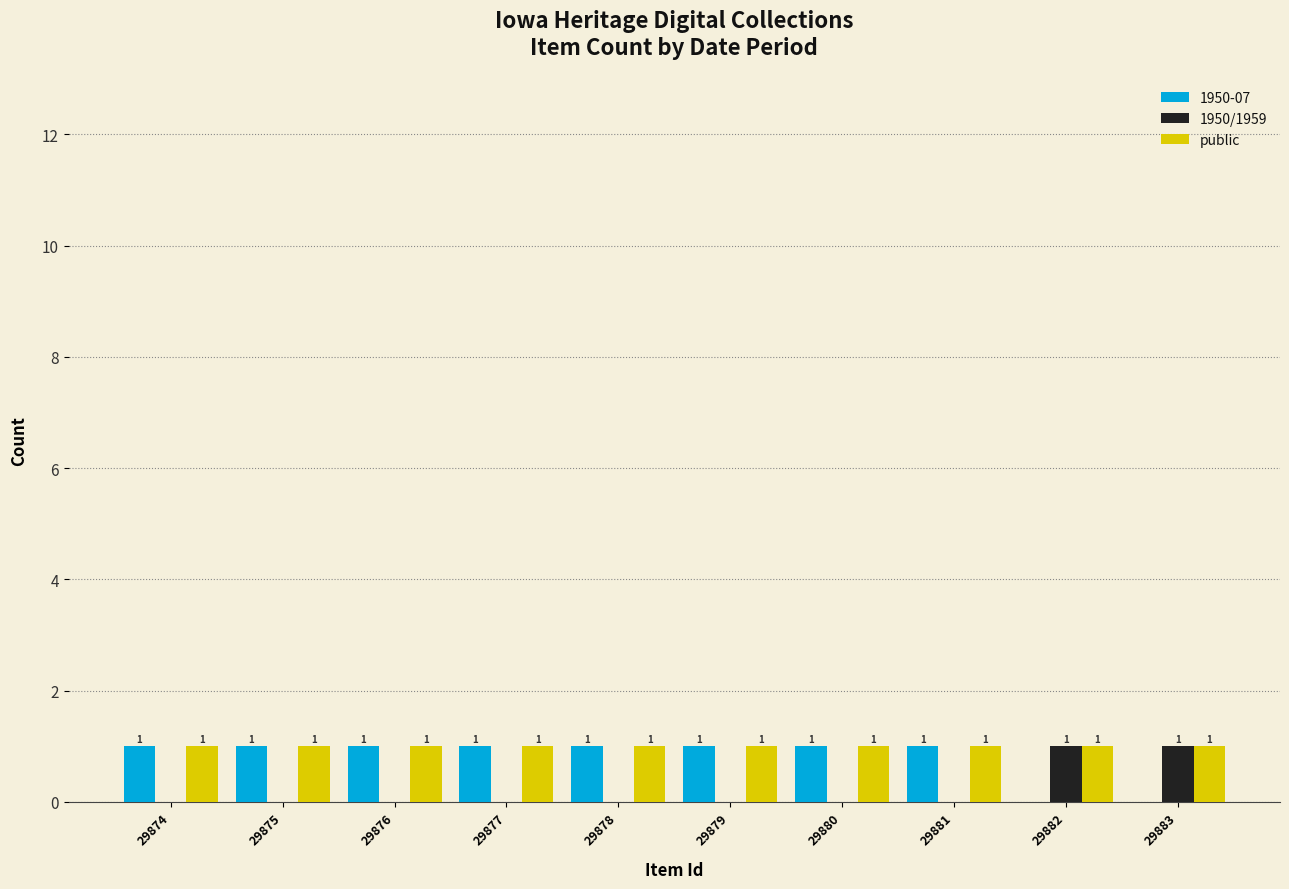

How many groups of bars are there?

10